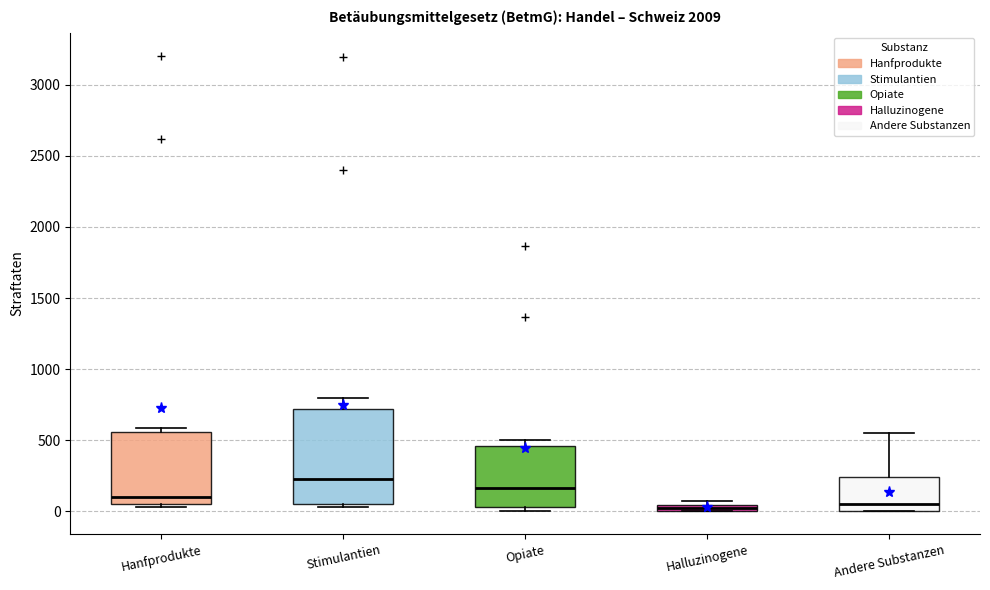

Where is the upper edge of the box for Stimulantien on the y-axis? The values are not printed on the chart, so give them approximately, as read against the axis.

700